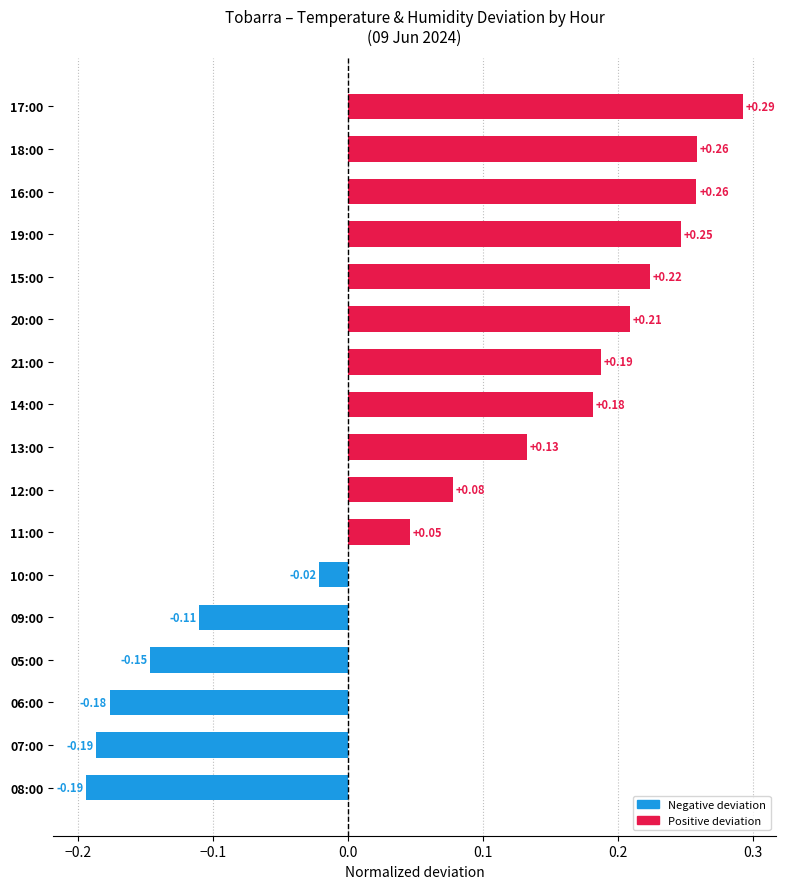

What is the difference between the second highest and minimum values?

0.5